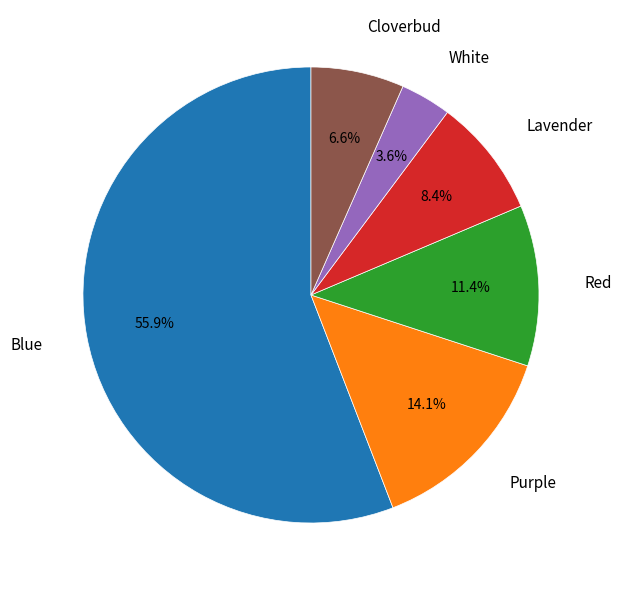

What is the total percentage of Cloverbud and Purple?

20.7%